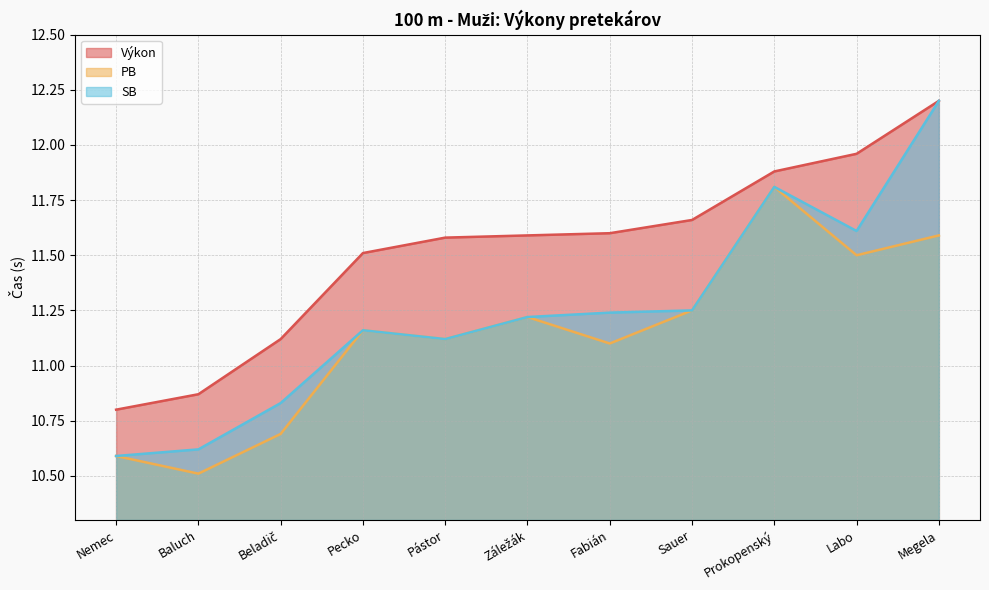

List the labels in order of SB value, largest first.

Megela, Prokopenský, Labo, Sauer, Fabián, Záležák, Pecko, Pástor, Beladič, Baluch, Nemec